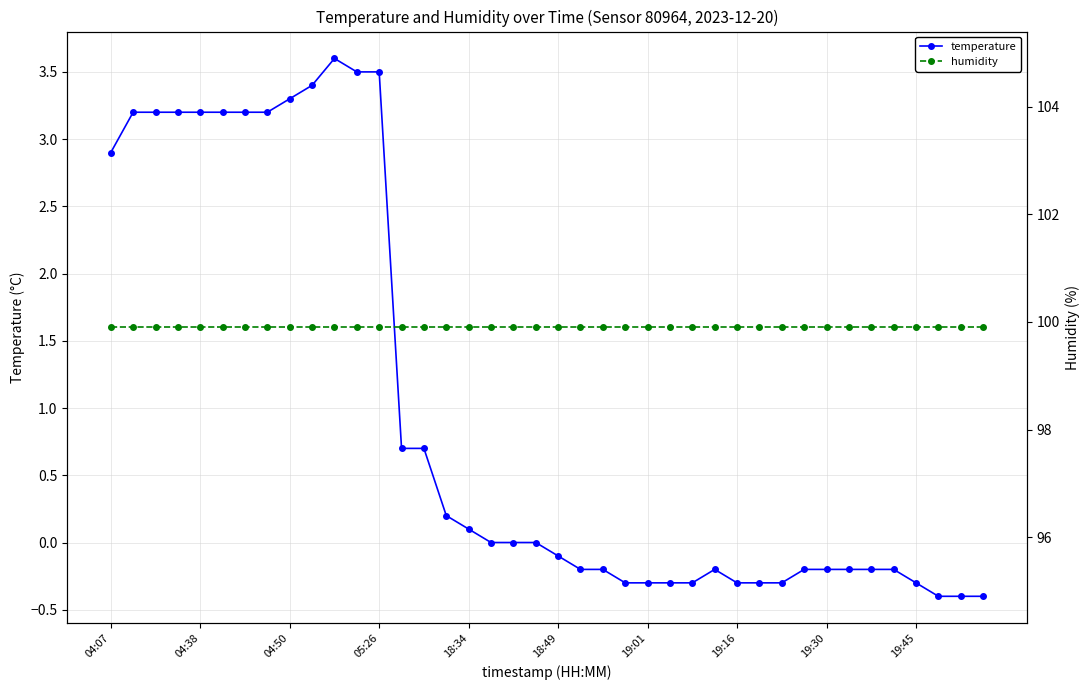

What is the value of the humidity point at the 16th from the left?

99.9